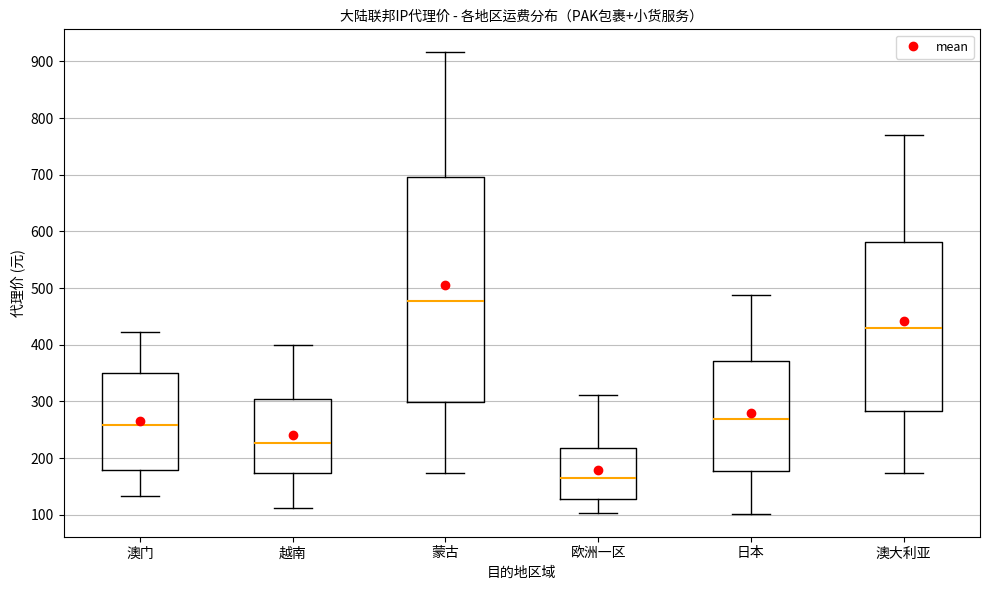

Reading left to right, transcribe this box plot: for each box, give where its median line is, the range the box spans, and where its two whiskers end, as read against the y-axis. The values are not printed on the chart, so give them approximately, as read against the axis.

澳门: median 260, box 180 to 350, whiskers 130 to 420
越南: median 230, box 170 to 300, whiskers 110 to 400
蒙古: median 480, box 300 to 700, whiskers 170 to 920
欧洲一区: median 160, box 130 to 220, whiskers 100 to 310
日本: median 270, box 180 to 370, whiskers 100 to 490
澳大利亚: median 430, box 280 to 580, whiskers 170 to 770